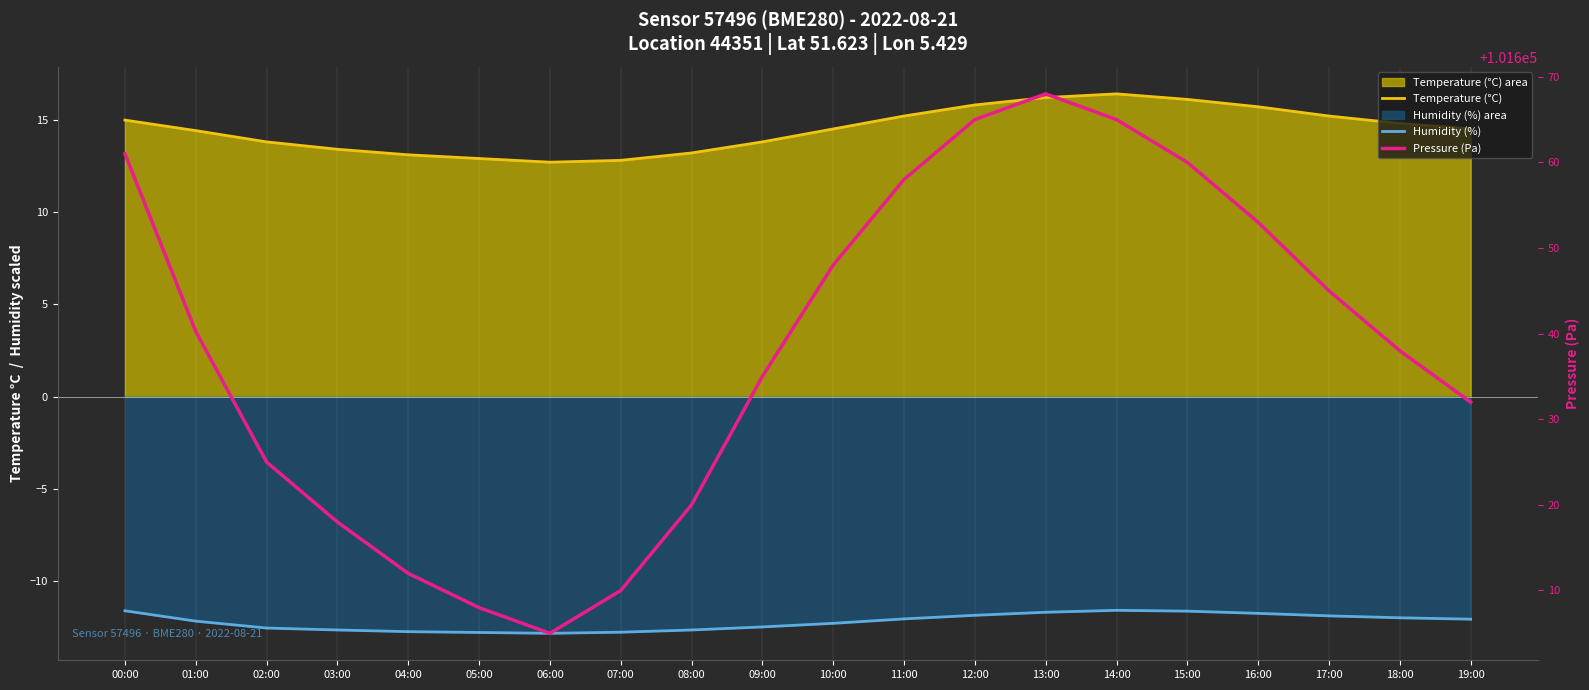

What is the spread (max minus min) of values at 16:00?

101664.7